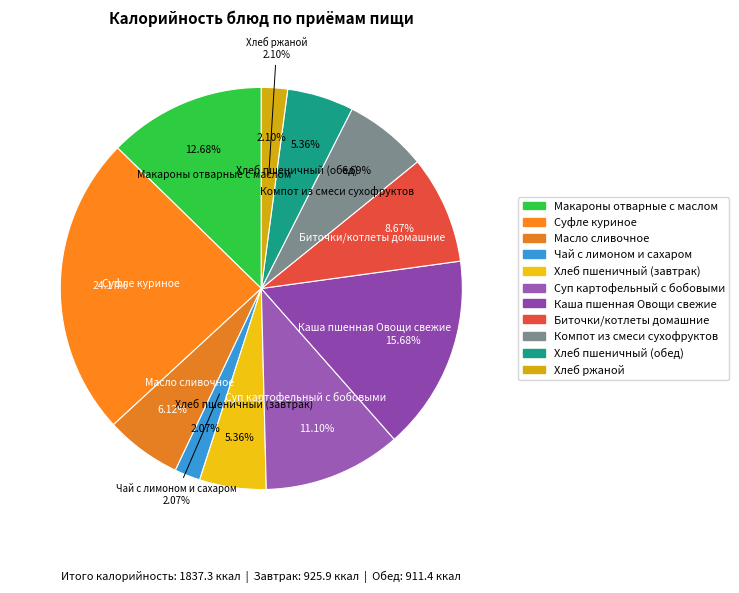

Is Компот из смеси сухофруктов the majority of the pie?

No